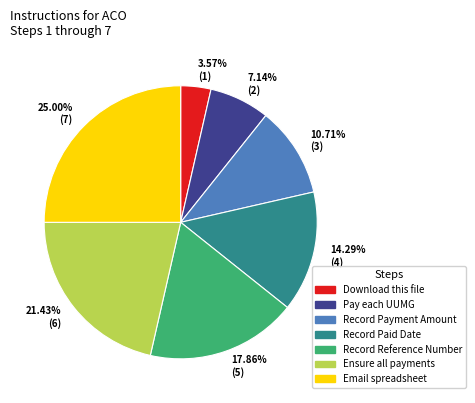

How much of the chart is everything except Download this file?

96.4%